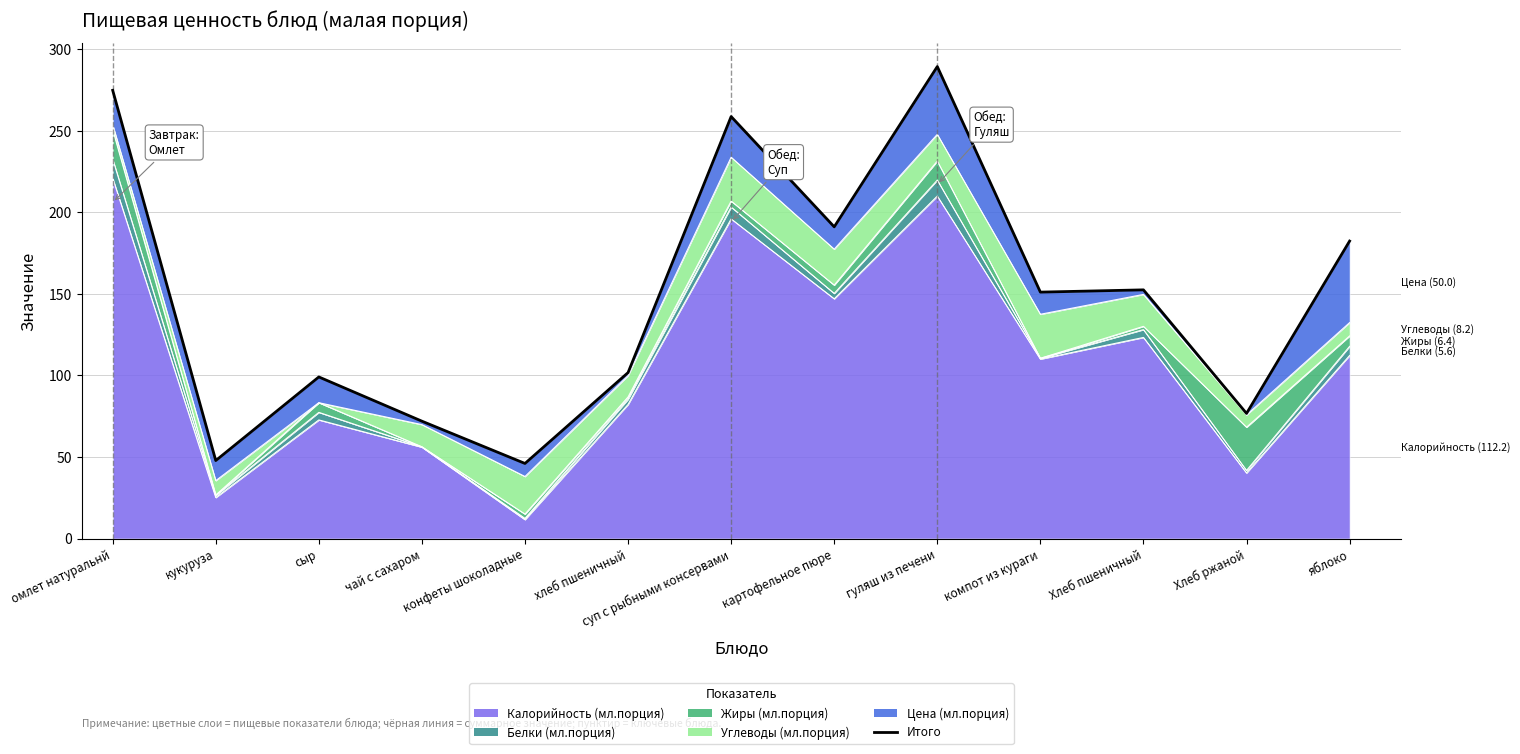

What is the label of the 12th point from the right?

кукуруза